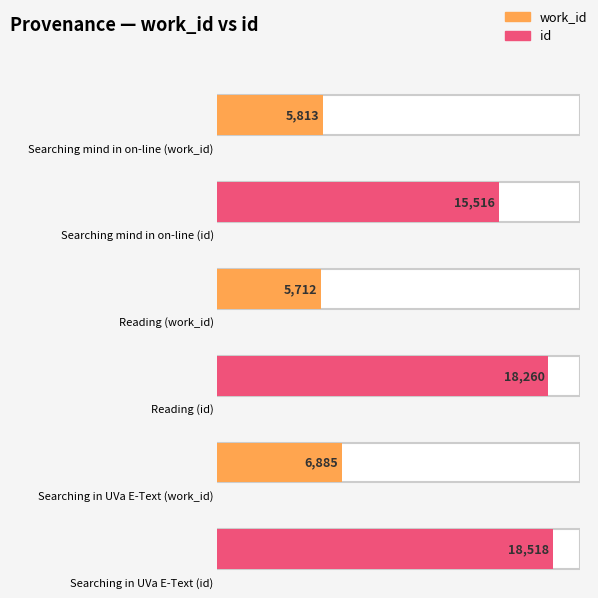

Is it true that work_id equals 9640 at Reading?

False